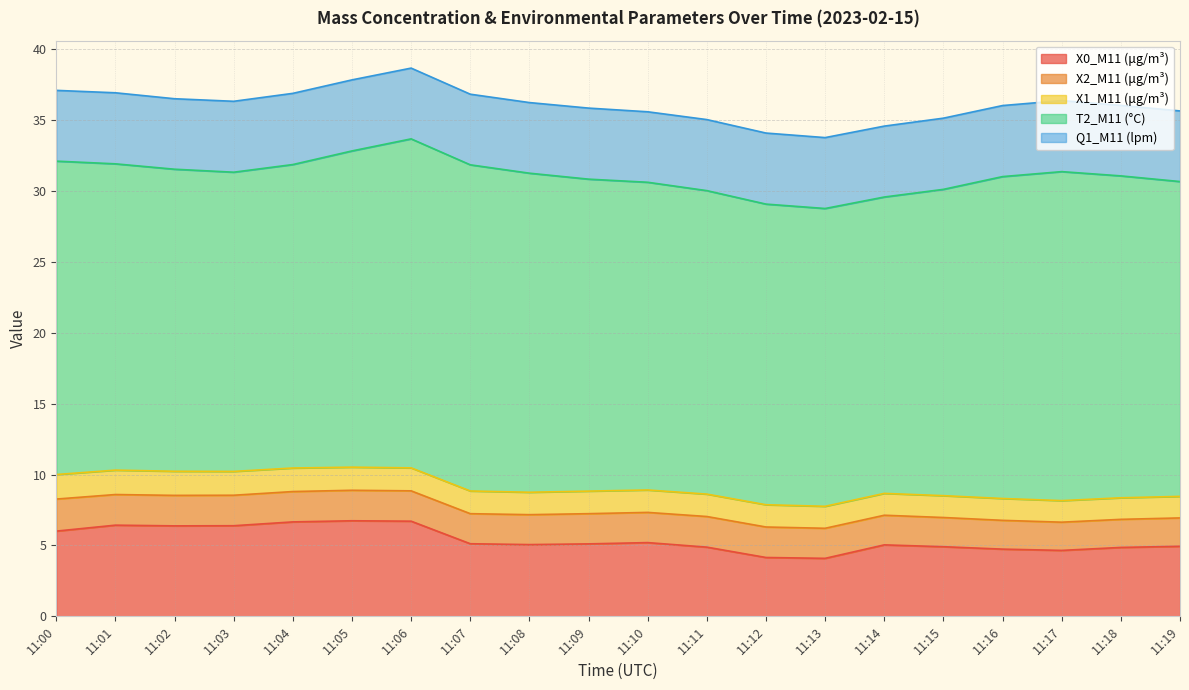

Where is X0_M11 (μg/m³) nearest to the value 5?

11:14